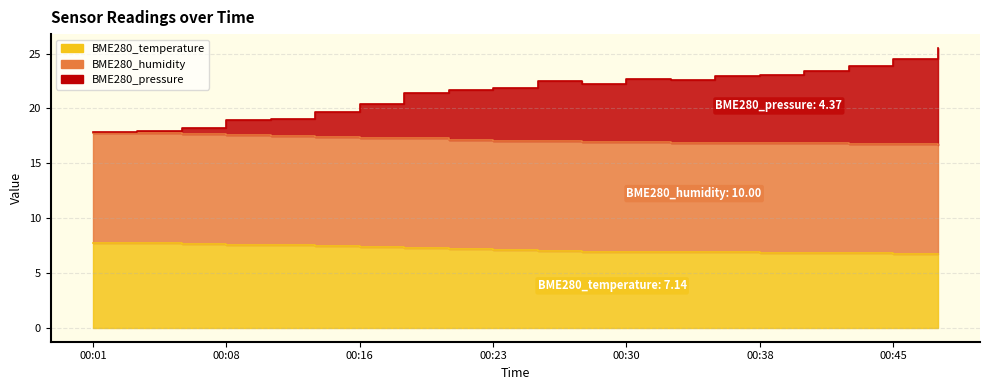

Which series has the largest total across all categories?

BME280_pressure